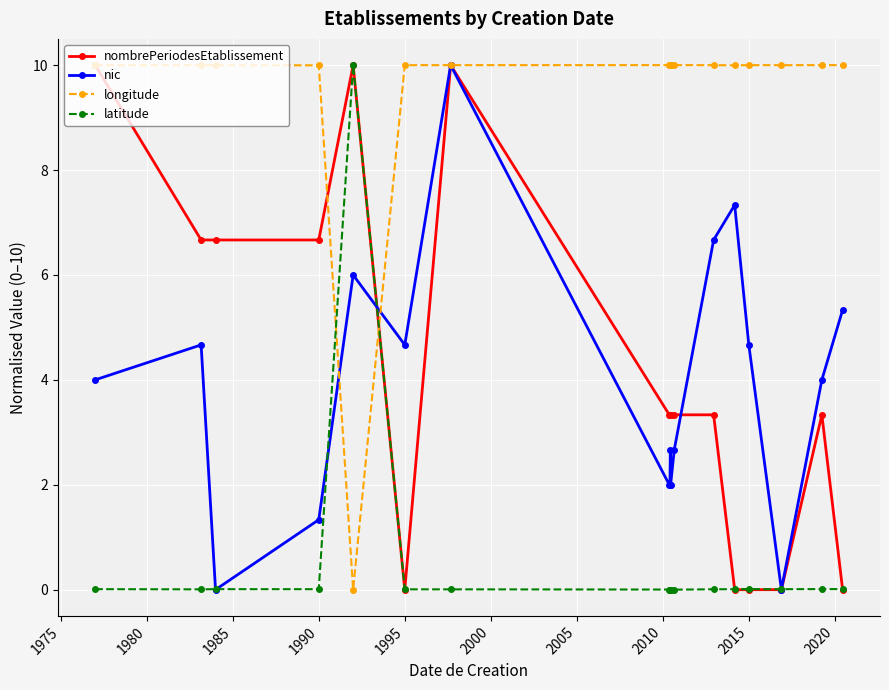

Which series ends up on top after the final intersection of latitude and nic?

nic